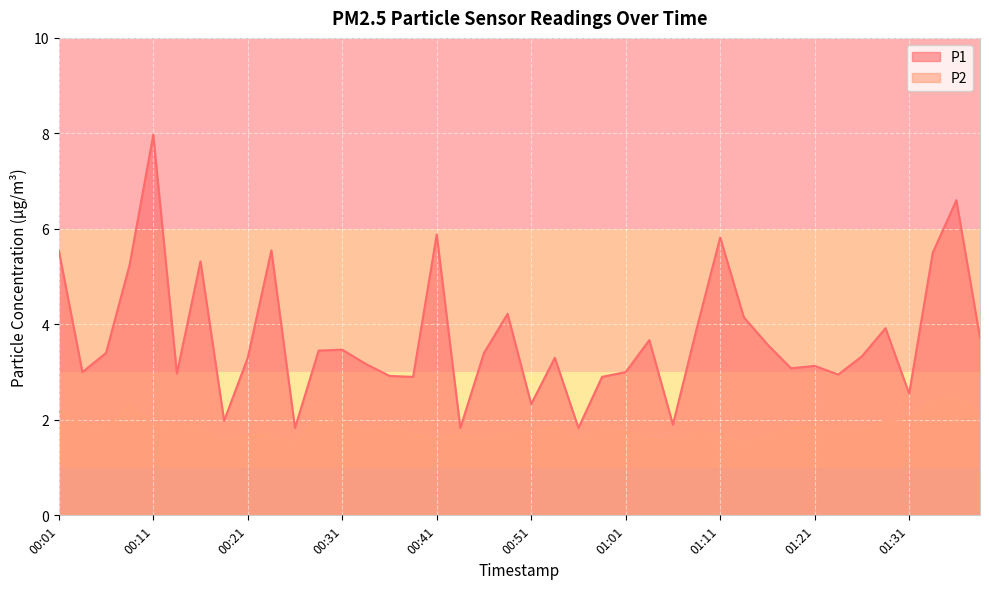

What is the difference between the P2 values at 00:58 and 00:09?

0.5